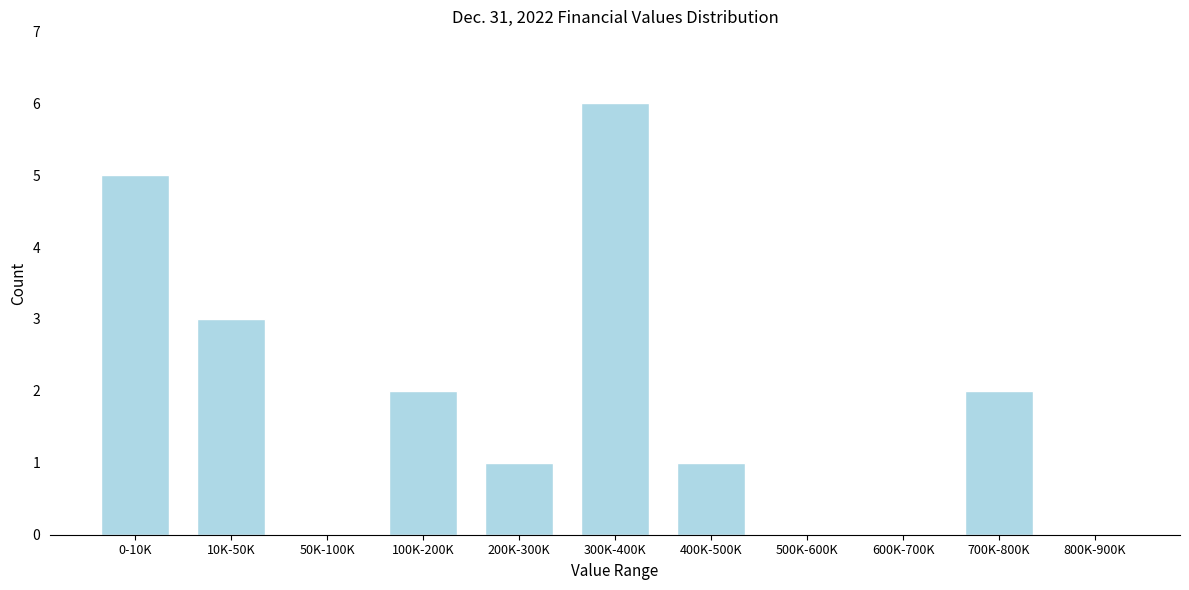

Reading right to left, what are all the values shown in this chart?

800K-900K=0	700K-800K=2	600K-700K=0	500K-600K=0	400K-500K=1	300K-400K=6	200K-300K=1	100K-200K=2	50K-100K=0	10K-50K=3	0-10K=5